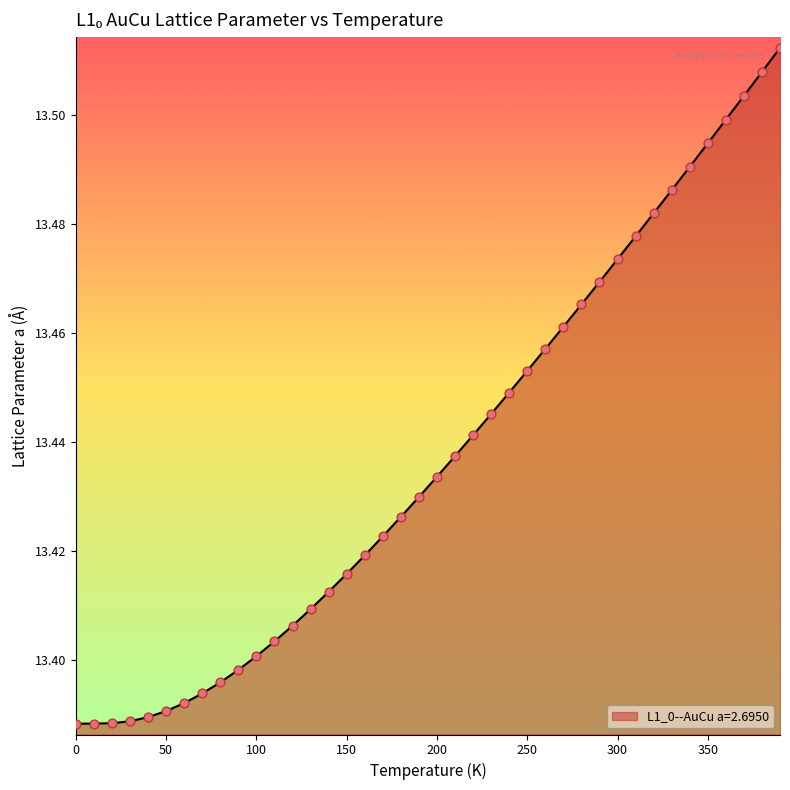

How many lines are shown in the chart?

1